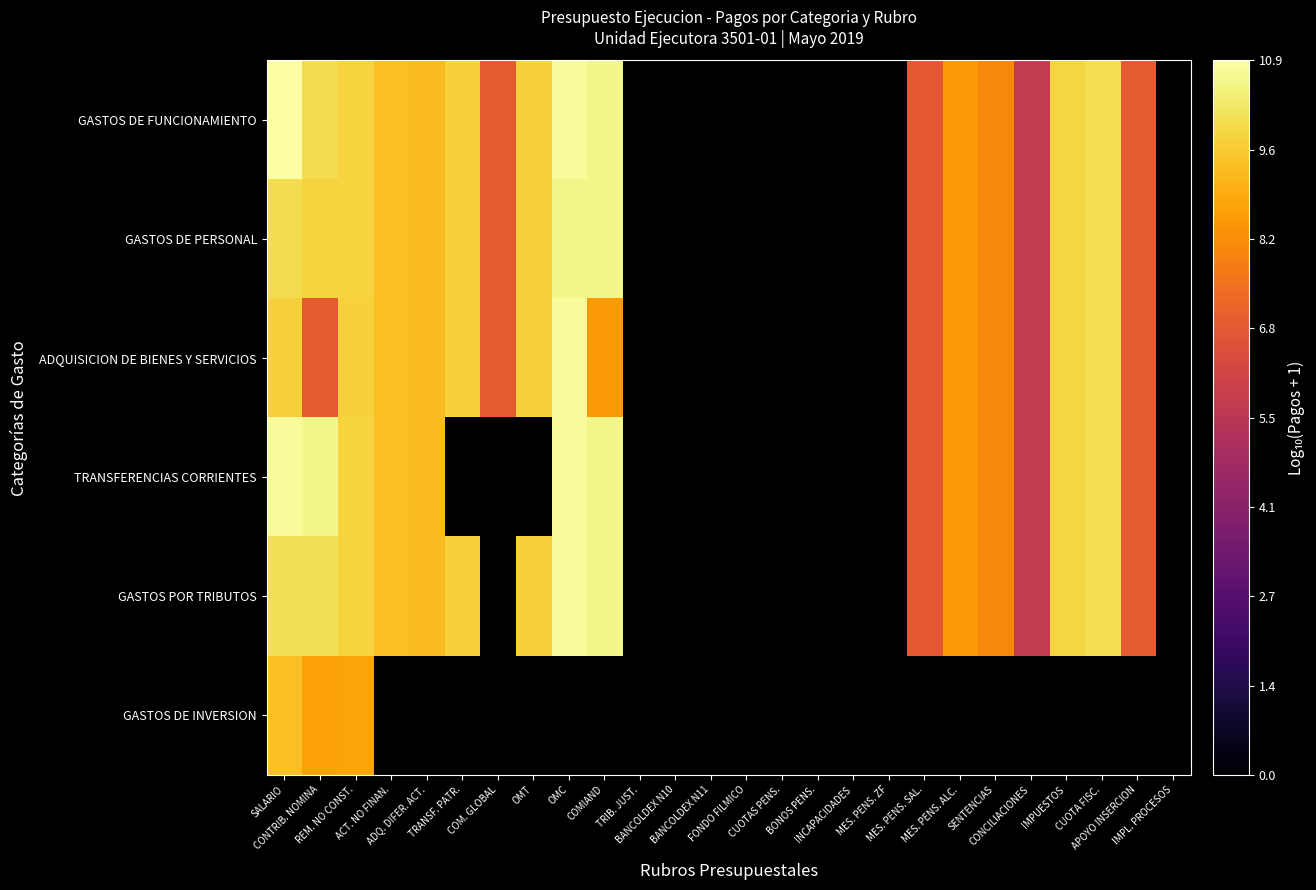

Reading left to right, what are all the values shown in this chart?

GASTOS DE FUNCIONAMIENTO: SALARIO=10.9	CONTRIB. NOMINA=10.0	REM. NO CONST.=9.8	ACT. NO FINAN.=9.4	ADQ. DIFER. ACT.=9.3	TRANSF. PATR.=9.7	COM. GLOBAL=6.9	OMT=9.7	OMC=10.8	COMIAND=10.6	TRIB. JUST.=0.0	BANCOLDEX N10=0.0	BANCOLDEX N11=0.0	FONDO FILMICO=0.0	CUOTAS PENS.=0.0	BONOS PENS.=0.0	INCAPACIDADES=0.0	MES. PENS. ZF=0.0	MES. PENS. SAL.=6.8	MES. PENS. ALC.=8.5	SENTENCIAS=8.1	CONCILIACIONES=5.7	IMPUESTOS=9.8	CUOTA FISC.=10.0	APOYO INSERCION=6.9	IMPL. PROCESOS=0.0
GASTOS DE PERSONAL: SALARIO=10.0	CONTRIB. NOMINA=9.8	REM. NO CONST.=9.8	ACT. NO FINAN.=9.4	ADQ. DIFER. ACT.=9.3	TRANSF. PATR.=9.7	COM. GLOBAL=6.9	OMT=9.7	OMC=10.6	COMIAND=10.6	TRIB. JUST.=0.0	BANCOLDEX N10=0.0	BANCOLDEX N11=0.0	FONDO FILMICO=0.0	CUOTAS PENS.=0.0	BONOS PENS.=0.0	INCAPACIDADES=0.0	MES. PENS. ZF=0.0	MES. PENS. SAL.=6.8	MES. PENS. ALC.=8.5	SENTENCIAS=8.1	CONCILIACIONES=5.7	IMPUESTOS=9.8	CUOTA FISC.=10.0	APOYO INSERCION=6.9	IMPL. PROCESOS=0.0
ADQUISICION DE BIENES Y SERVICIOS: SALARIO=9.7	CONTRIB. NOMINA=6.9	REM. NO CONST.=9.7	ACT. NO FINAN.=9.4	ADQ. DIFER. ACT.=9.3	TRANSF. PATR.=9.7	COM. GLOBAL=6.9	OMT=9.7	OMC=10.8	COMIAND=8.5	TRIB. JUST.=0.0	BANCOLDEX N10=0.0	BANCOLDEX N11=0.0	FONDO FILMICO=0.0	CUOTAS PENS.=0.0	BONOS PENS.=0.0	INCAPACIDADES=0.0	MES. PENS. ZF=0.0	MES. PENS. SAL.=6.8	MES. PENS. ALC.=8.5	SENTENCIAS=8.1	CONCILIACIONES=5.7	IMPUESTOS=9.8	CUOTA FISC.=10.0	APOYO INSERCION=6.9	IMPL. PROCESOS=0.0
TRANSFERENCIAS CORRIENTES: SALARIO=10.8	CONTRIB. NOMINA=10.6	REM. NO CONST.=9.8	ACT. NO FINAN.=9.4	ADQ. DIFER. ACT.=9.3	TRANSF. PATR.=0.0	COM. GLOBAL=0.0	OMT=0.0	OMC=10.8	COMIAND=10.6	TRIB. JUST.=0.0	BANCOLDEX N10=0.0	BANCOLDEX N11=0.0	FONDO FILMICO=0.0	CUOTAS PENS.=0.0	BONOS PENS.=0.0	INCAPACIDADES=0.0	MES. PENS. ZF=0.0	MES. PENS. SAL.=6.8	MES. PENS. ALC.=8.5	SENTENCIAS=8.1	CONCILIACIONES=5.7	IMPUESTOS=9.8	CUOTA FISC.=10.0	APOYO INSERCION=6.9	IMPL. PROCESOS=0.0
GASTOS POR TRIBUTOS: SALARIO=10.1	CONTRIB. NOMINA=10.1	REM. NO CONST.=9.8	ACT. NO FINAN.=9.4	ADQ. DIFER. ACT.=9.3	TRANSF. PATR.=9.7	COM. GLOBAL=0.0	OMT=9.7	OMC=10.8	COMIAND=10.6	TRIB. JUST.=0.0	BANCOLDEX N10=0.0	BANCOLDEX N11=0.0	FONDO FILMICO=0.0	CUOTAS PENS.=0.0	BONOS PENS.=0.0	INCAPACIDADES=0.0	MES. PENS. ZF=0.0	MES. PENS. SAL.=6.8	MES. PENS. ALC.=8.5	SENTENCIAS=8.1	CONCILIACIONES=5.7	IMPUESTOS=9.8	CUOTA FISC.=10.0	APOYO INSERCION=6.9	IMPL. PROCESOS=0.0
GASTOS DE INVERSION: SALARIO=9.3	CONTRIB. NOMINA=8.7	REM. NO CONST.=8.8	ACT. NO FINAN.=0.0	ADQ. DIFER. ACT.=0.0	TRANSF. PATR.=0.0	COM. GLOBAL=0.0	OMT=0.0	OMC=0.0	COMIAND=0.0	TRIB. JUST.=0.0	BANCOLDEX N10=0.0	BANCOLDEX N11=0.0	FONDO FILMICO=0.0	CUOTAS PENS.=0.0	BONOS PENS.=0.0	INCAPACIDADES=0.0	MES. PENS. ZF=0.0	MES. PENS. SAL.=0.0	MES. PENS. ALC.=0.0	SENTENCIAS=0.0	CONCILIACIONES=0.0	IMPUESTOS=0.0	CUOTA FISC.=0.0	APOYO INSERCION=0.0	IMPL. PROCESOS=0.0